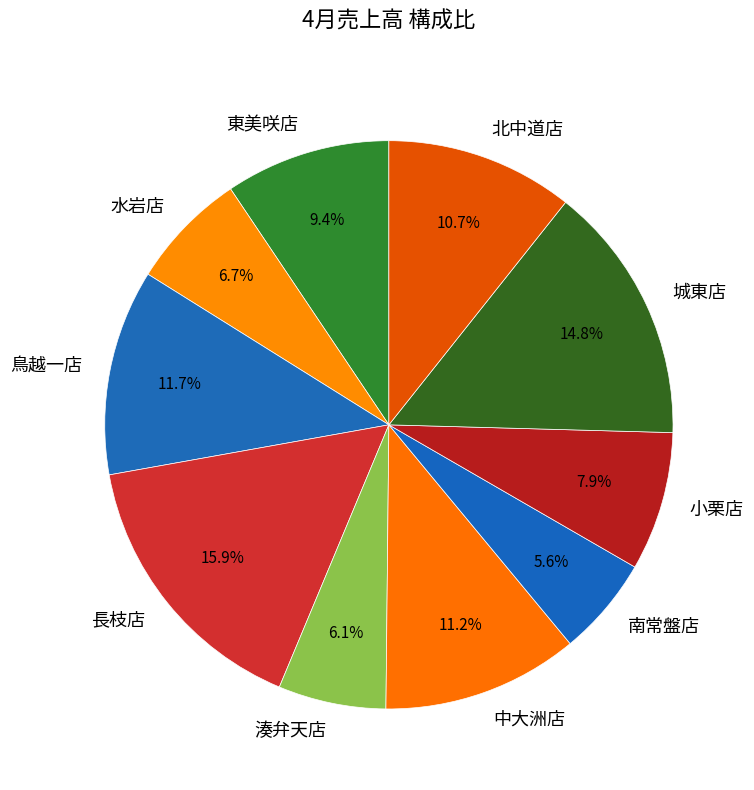

Is there a majority slice in this chart?

No